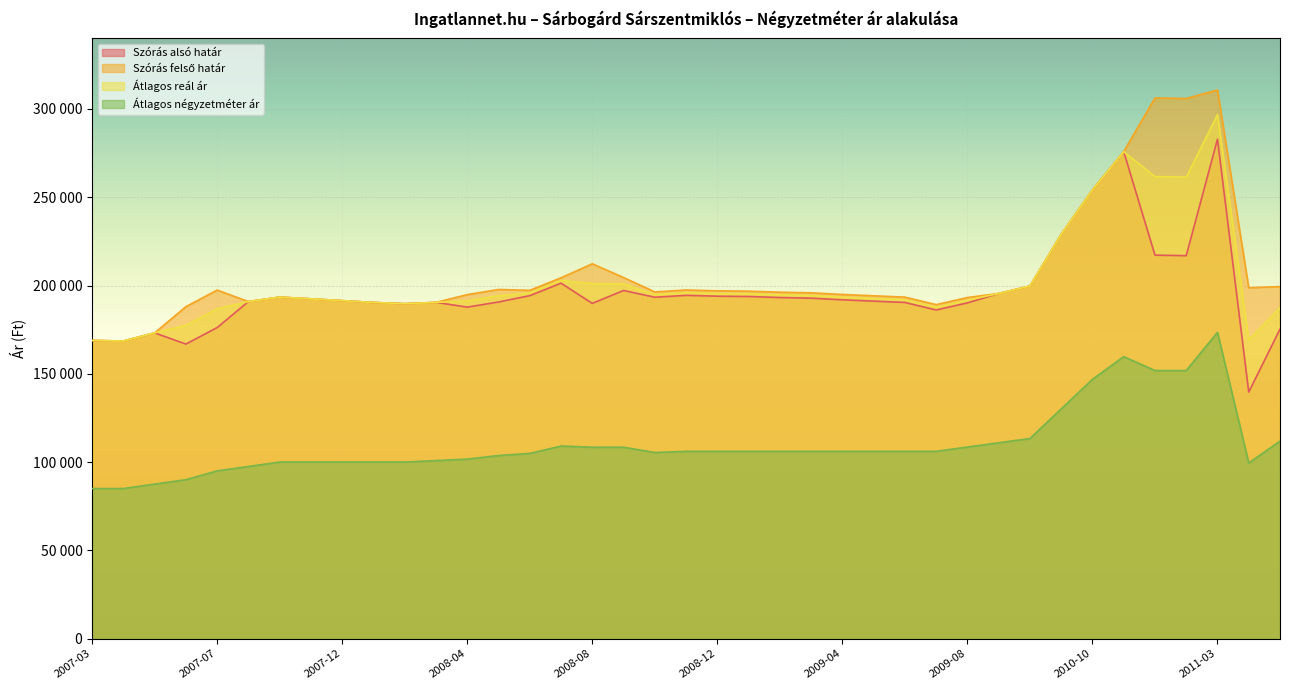

Reading left to right, list all the values displayed in this chart.

Szórás alsó határ: 2007-03=168888	2007-04=168557	2007-05=173175	2007-06=166823	2007-07=176196	2007-08=190914	2007-10=193439	2007-11=192459	2007-12=191428	2008-01=190408	2008-02=189694	2008-03=190441	2008-04=187768	2008-05=190672	2008-06=194260	2008-07=201333	2008-08=189886	2008-09=197188	2008-10=193364	2008-11=194433	2008-12=193958	2009-01=193780	2009-02=193190	2009-03=192838	2009-04=191904	2009-05=191152	2009-06=190406	2009-07=186157	2009-08=190162	2009-09=195496	2009-10=199705	2009-11=228987	2010-10=254153	2010-11=275822	2011-01=217211	2011-02=216914	2011-03=282902	2011-05=139635	2011-11=175318
Szórás felső határ: 2007-03=168888	2007-04=168557	2007-05=173175	2007-06=188035	2007-07=197408	2007-08=190914	2007-10=193439	2007-11=192459	2007-12=191428	2008-01=190408	2008-02=189694	2008-03=190441	2008-04=194838	2008-05=197742	2008-06=197288	2008-07=204361	2008-08=212312	2008-09=204518	2008-10=196392	2008-11=197461	2008-12=196986	2009-01=196808	2009-02=196218	2009-03=195866	2009-04=194932	2009-05=194180	2009-06=193434	2009-07=189185	2009-08=193190	2009-09=195496	2009-10=199705	2009-11=228987	2010-10=254153	2010-11=275822	2011-01=306253	2011-02=305956	2011-03=310756	2011-05=198747	2011-11=199410
Átlagos reál ár: 2007-03=168888	2007-04=168557	2007-05=173175	2007-06=177429	2007-07=186802	2007-08=190914	2007-10=193439	2007-11=192459	2007-12=191428	2008-01=190408	2008-02=189694	2008-03=190441	2008-04=191303	2008-05=194207	2008-06=195774	2008-07=202847	2008-08=201099	2008-09=200853	2008-10=194878	2008-11=195947	2008-12=195472	2009-01=195294	2009-02=194704	2009-03=194352	2009-04=193418	2009-05=192666	2009-06=191920	2009-07=187671	2009-08=191676	2009-09=195496	2009-10=199705	2009-11=228987	2010-10=254153	2010-11=275822	2011-01=261732	2011-02=261435	2011-03=296829	2011-05=169191	2011-11=187364
Átlagos négyzetméter ár: 2007-03=85000	2007-04=85000	2007-05=87500	2007-06=90000	2007-07=95000	2007-08=97500	2007-10=100000	2007-11=100000	2007-12=100000	2008-01=100000	2008-02=100000	2008-03=100833	2008-04=101667	2008-05=103690	2008-06=104881	2008-07=109071	2008-08=108396	2008-09=108396	2008-10=105396	2008-11=106071	2008-12=106071	2009-01=106071	2009-02=106071	2009-03=106071	2009-04=106071	2009-05=106071	2009-06=106071	2009-07=106071	2009-08=108492	2009-09=110912	2009-10=113333	2009-11=130101	2010-10=146868	2010-11=159708	2011-01=151851	2011-02=151851	2011-03=173484	2011-05=99470	2011-11=111851